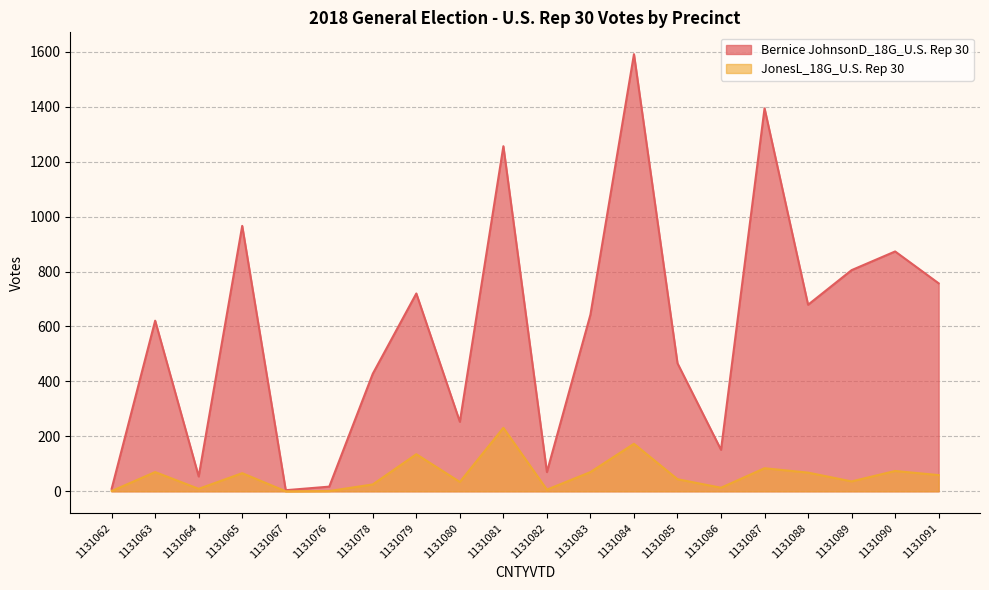

True or false: JonesL_18G_U.S. Rep 30 and Bernice JohnsonD_18G_U.S. Rep 30 intersect in this chart.

False